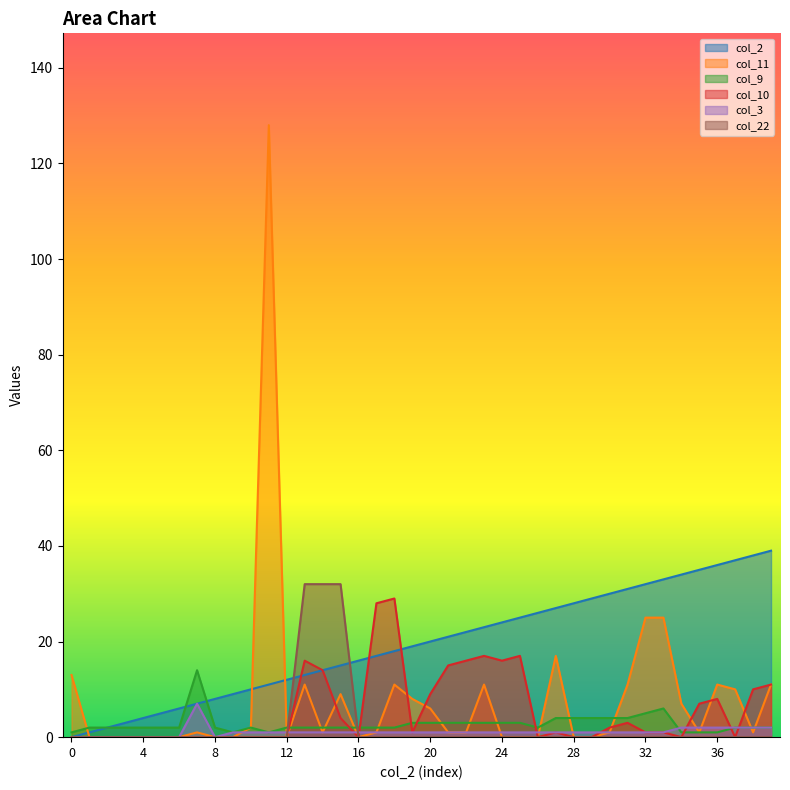

Reading left to right, what are all the values shown in this chart?

col_2: 0	1	2	3	4	5	6	7	8	9	10	11	12	13	14	15	16	17	18	19	20	21	22	23	24	25	26	27	28	29	30	31	32	33	34	35	36	37	38	39
col_11: 13	0	0	0	0	0	0	1	0	0	2	128	0	11	1	9	0	1	11	8	6	1	1	11	0	0	0	17	0	0	1	11	25	25	7	1	11	10	1	11
col_9: 1	2	2	2	2	2	2	14	2	1	2	1	2	2	2	2	2	2	2	3	3	3	3	3	3	3	2	4	4	4	4	4	5	6	1	1	1	2	2	2
col_10: 0	0	0	0	0	0	0	0	0	0	0	0	0	16	14	4	0	28	29	1	9	15	16	17	16	17	0	1	0	0	2	3	1	1	0	7	8	0	10	11
col_3: 0	0	0	0	0	0	0	7	0	1	1	1	1	1	1	1	1	1	1	1	1	1	1	1	1	1	1	1	1	1	1	1	1	1	2	2	2	2	2	2
col_22: 0	0	0	0	0	0	0	0	0	0	0	0	0	32	32	32	0	0	0	0	0	0	0	0	0	0	0	0	0	0	0	0	0	0	0	0	0	0	0	0